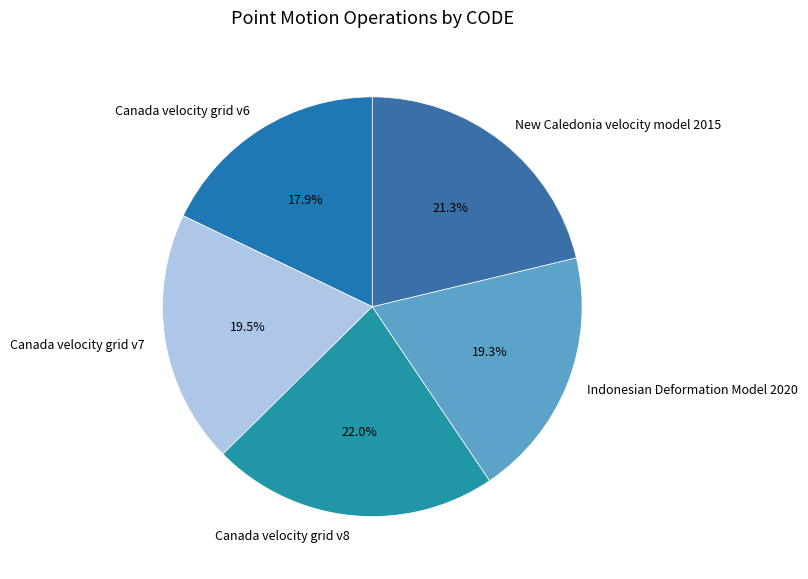

Which has a higher value, Canada velocity grid v6 or New Caledonia velocity model 2015?

New Caledonia velocity model 2015